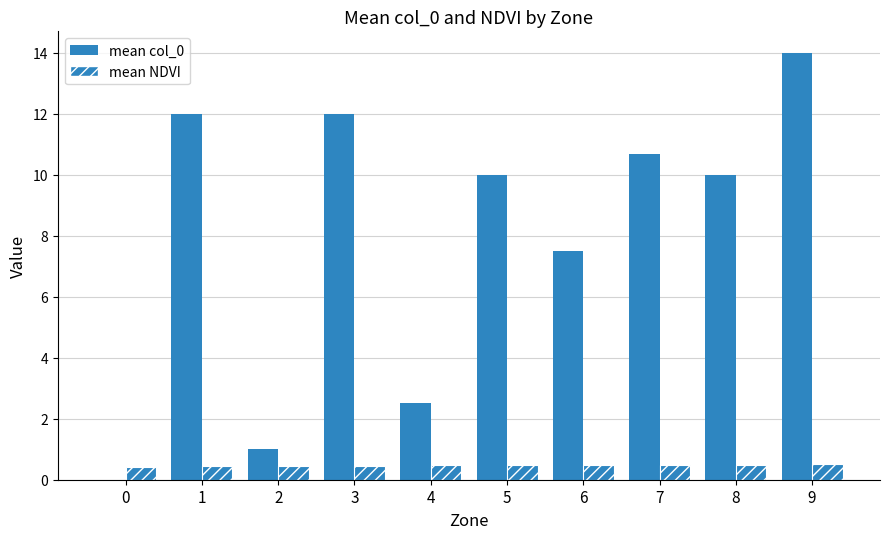

At which label does mean col_0 reach its peak?

9